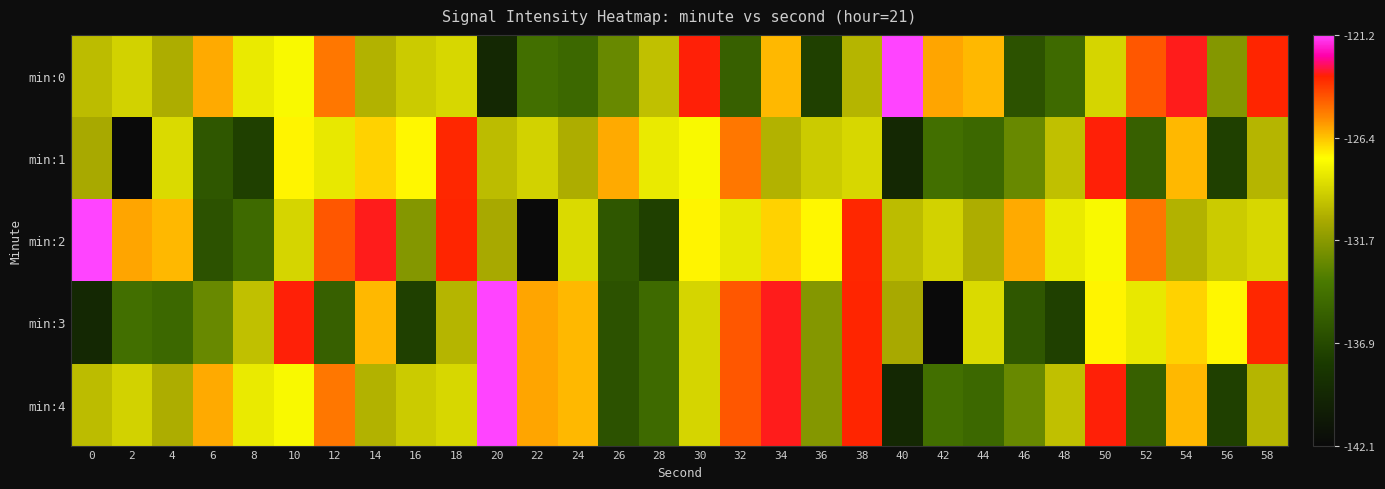

What is the minimum value shown in the chart?

-142.1